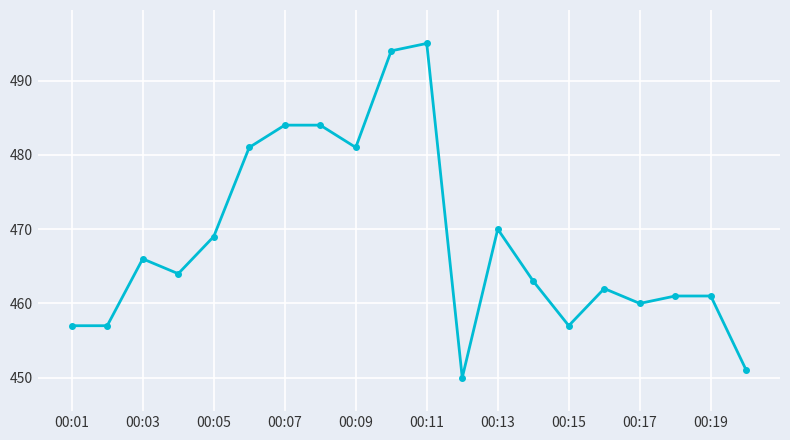

What is the minimum value shown in the chart?

450